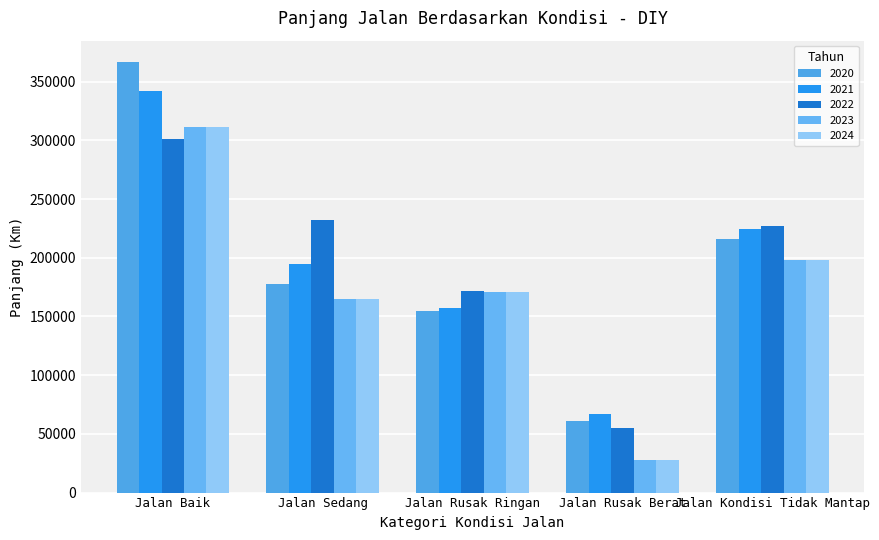

What position from the right is Jalan Kondisi Tidak Mantap?

1